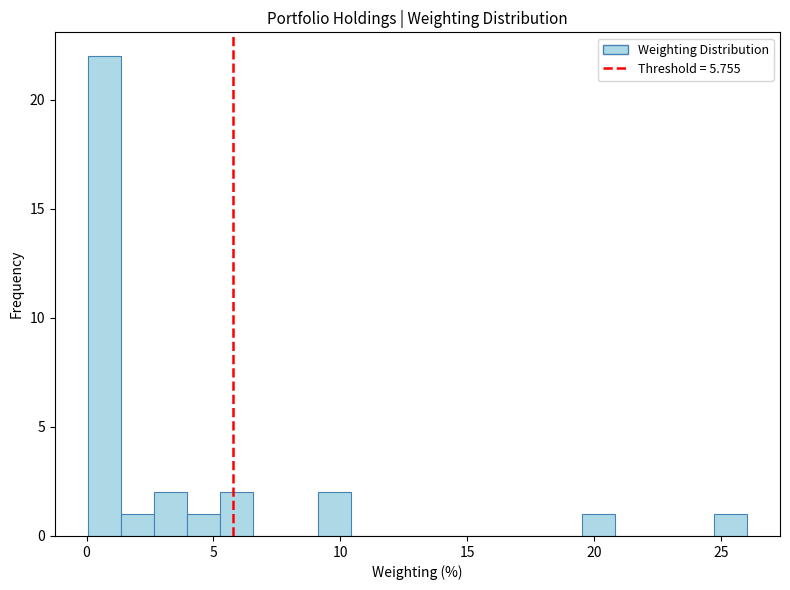

Around what value on the x-axis is the tallest bar? Give the approximate position of its centre, as read against the axis.

0.5